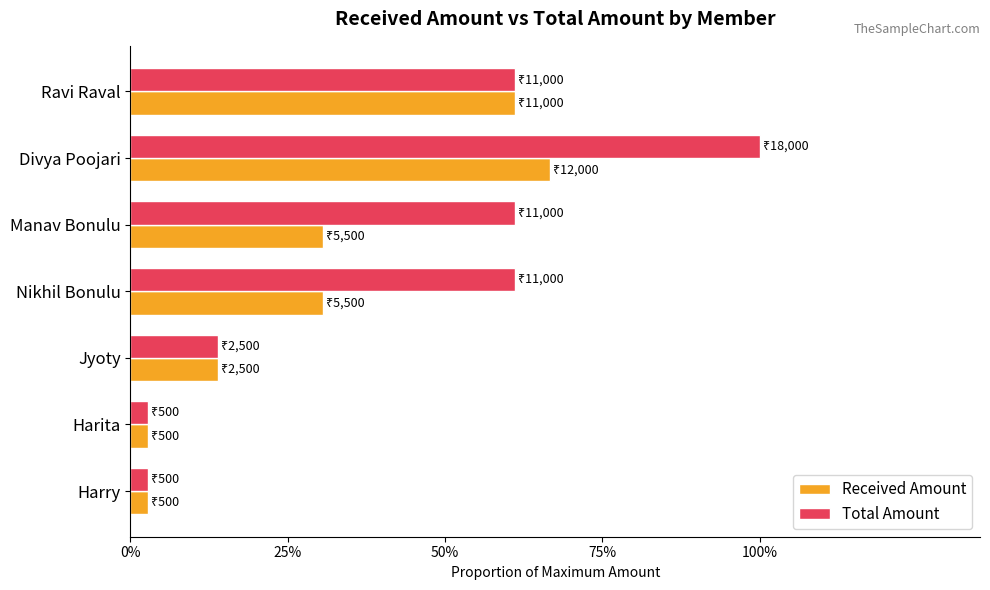

What are all the series names shown in the legend?

Received Amount, Total Amount